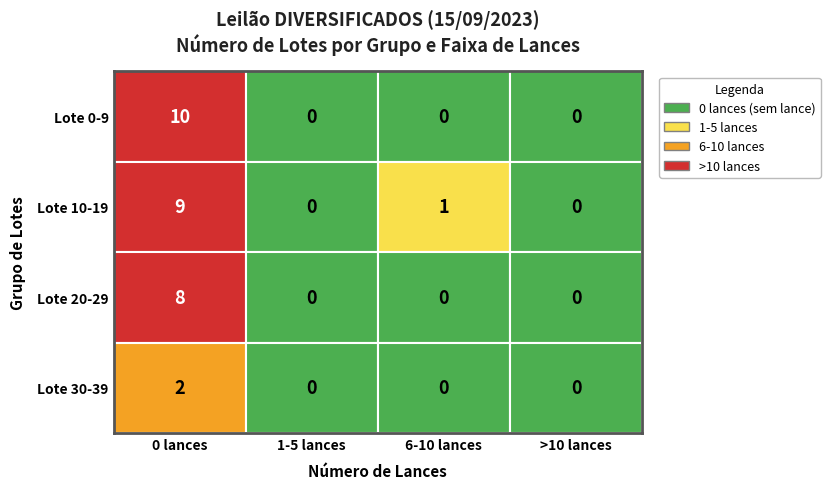

How many Vendido values are between 0 and 9?

4